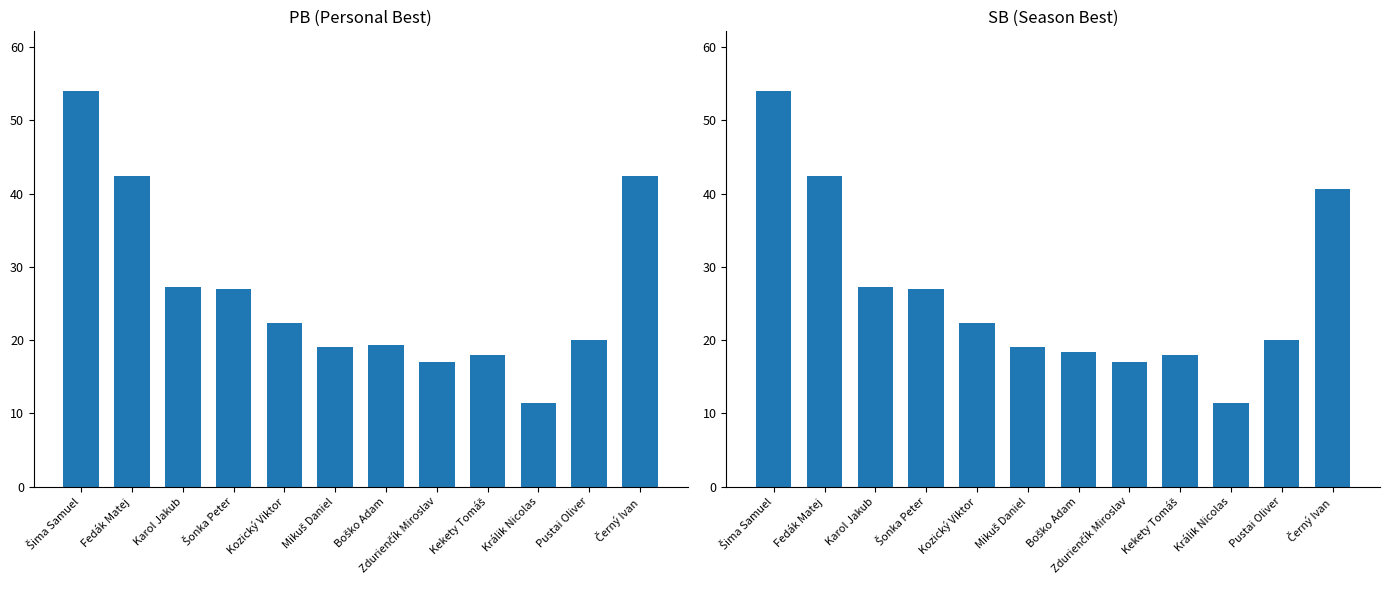

What are all the series names shown in the legend?

PB, SB